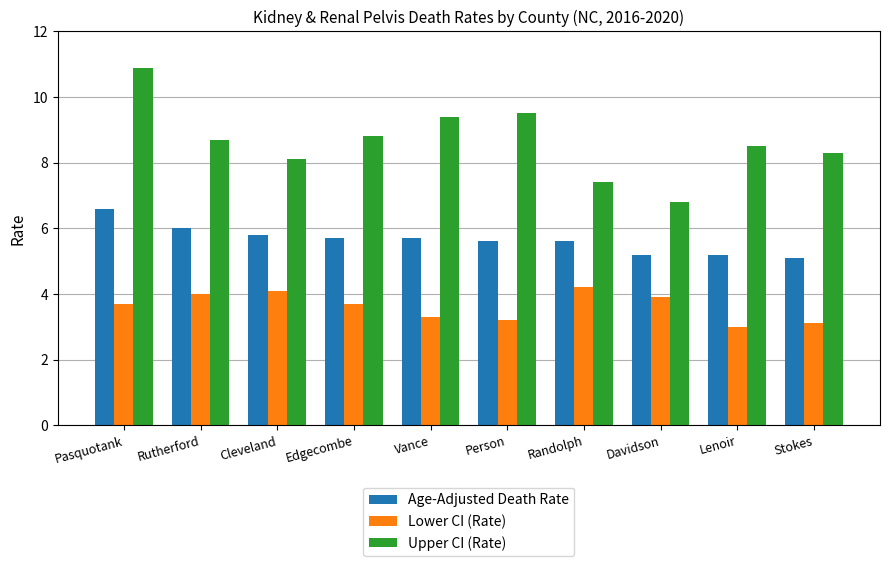

What is the label of the 7th bar from the right?

Edgecombe